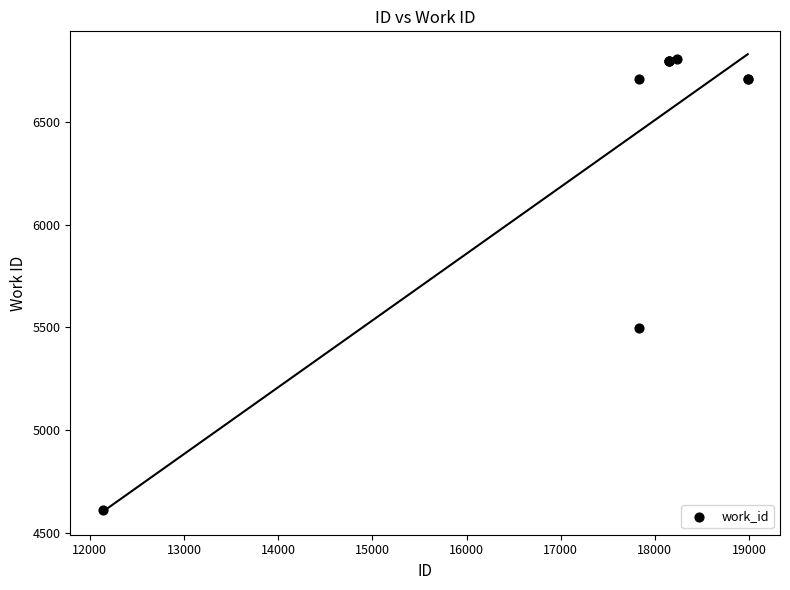

What Y value in the scatter plot is closest to 5708?

5495